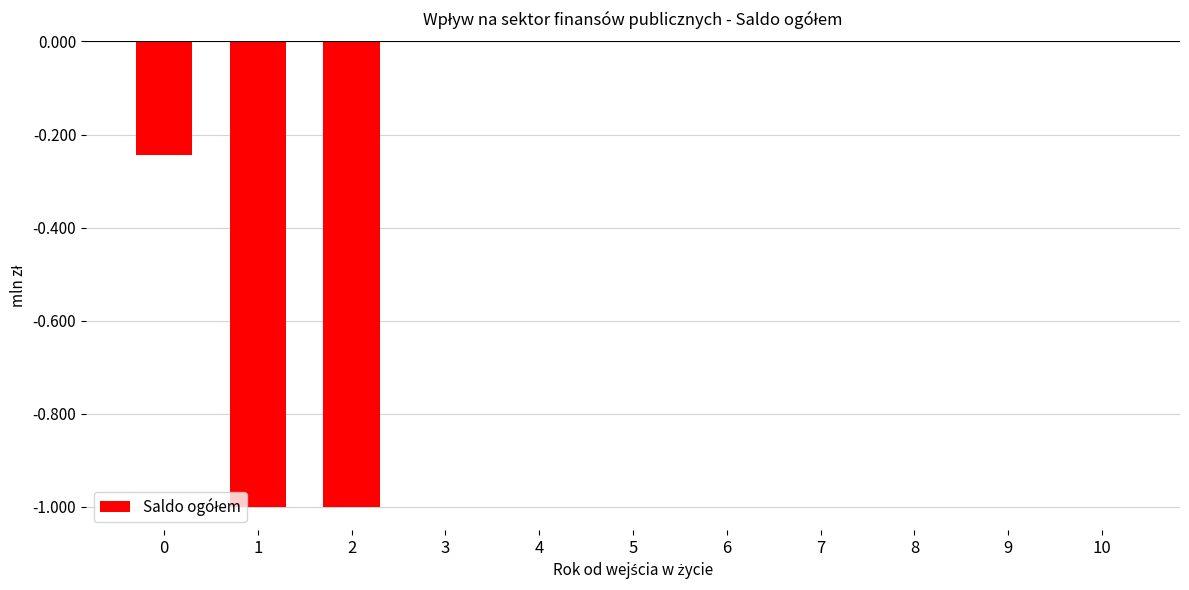

Count the number of categories in the chart.

11